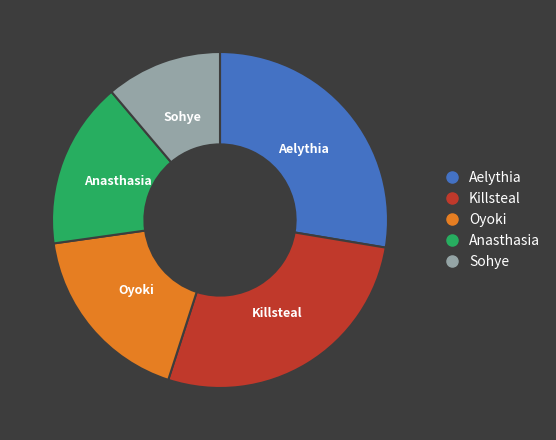

Is it true that Oyoki is 18% of the pie?

True